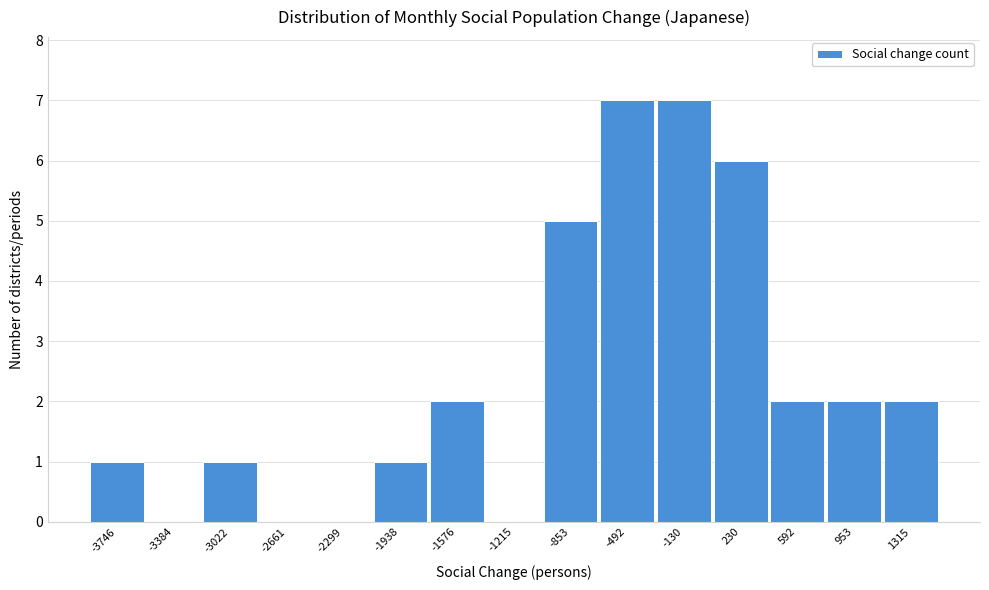

Reading left to right, what are all the values shown in this chart?

-3746=1	-3384=0	-3022=1	-2661=0	-2299=0	-1938=1	-1576=2	-1215=0	-853=5	-492=7	-130=7	230=6	592=2	953=2	1315=2